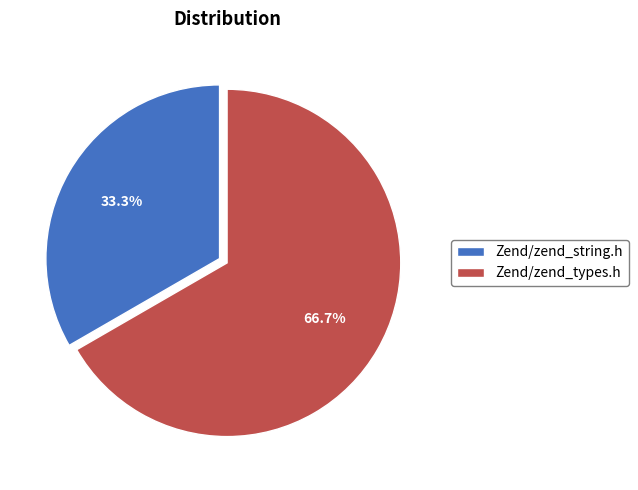

Which slice represents more than half of the pie?

Zend/zend_types.h